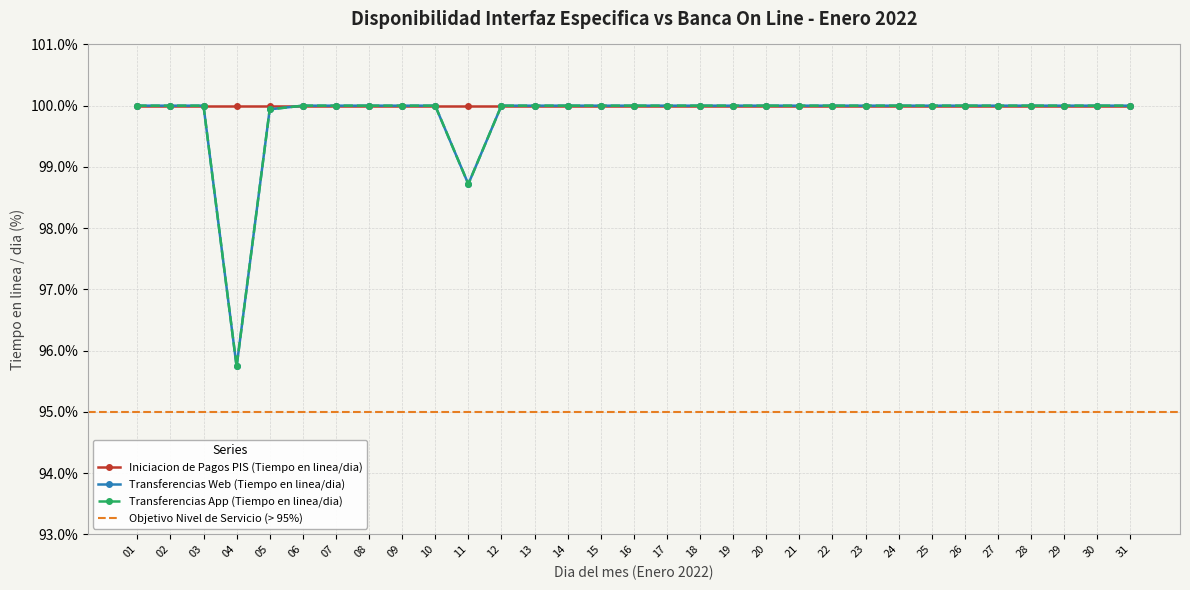

The Transferencias Web (Tiempo en linea/dia) series shows 100.0 at 14. True or false?

True